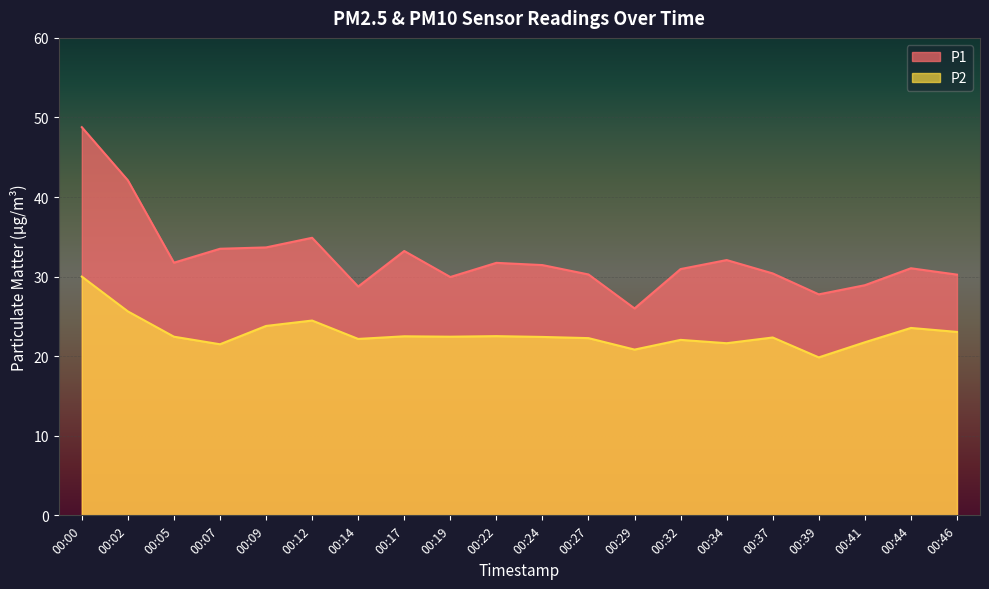

List the labels in order of P1 value, smallest first.

00:29, 00:39, 00:14, 00:41, 00:19, 00:46, 00:27, 00:37, 00:32, 00:44, 00:24, 00:22, 00:05, 00:34, 00:17, 00:07, 00:09, 00:12, 00:02, 00:00